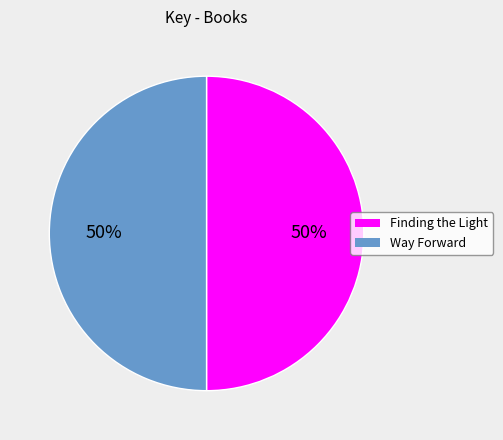

What is the ratio of the value at Finding the Light to the value at Way Forward?

1.0